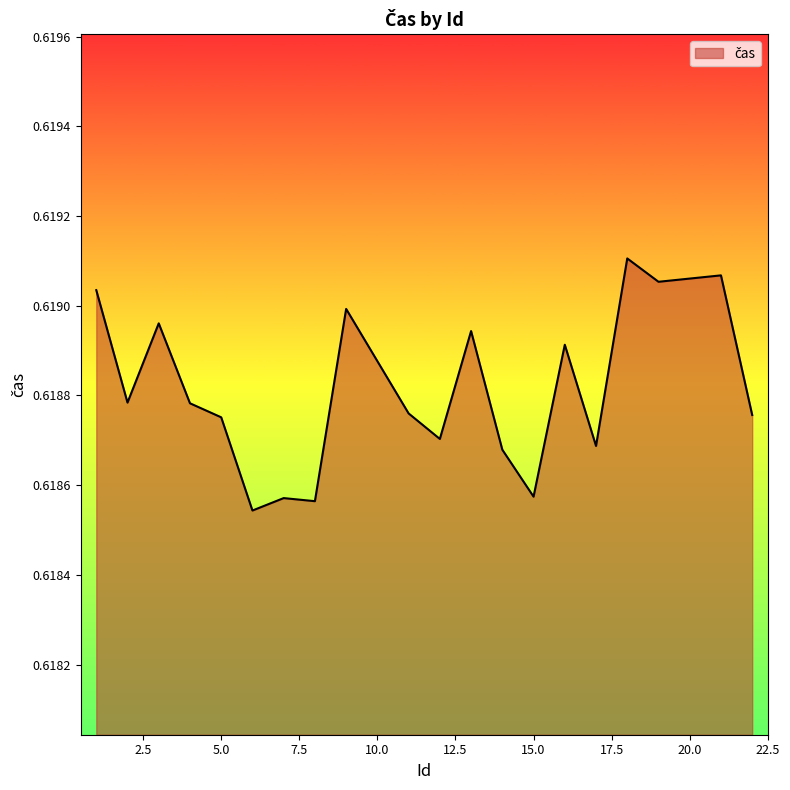

Does the chart have visible grid lines?

No